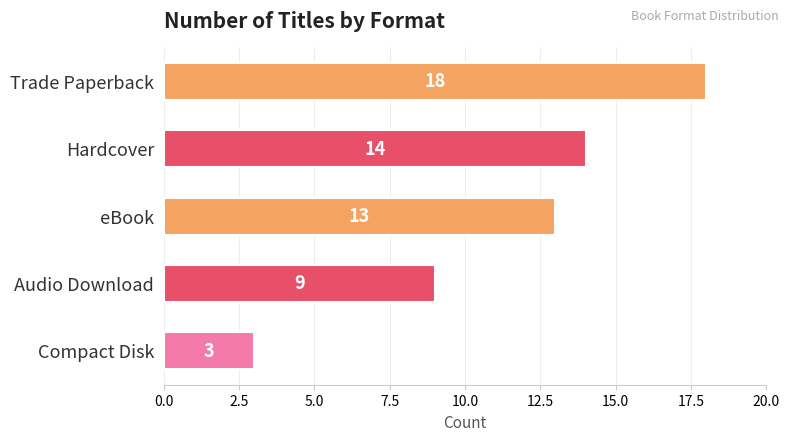

Approximately how many times larger is the value at Compact Disk compared to Audio Download?

0.3